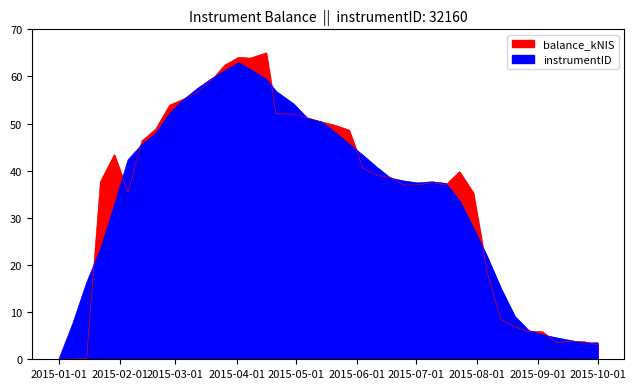

What is the average value?

34.9